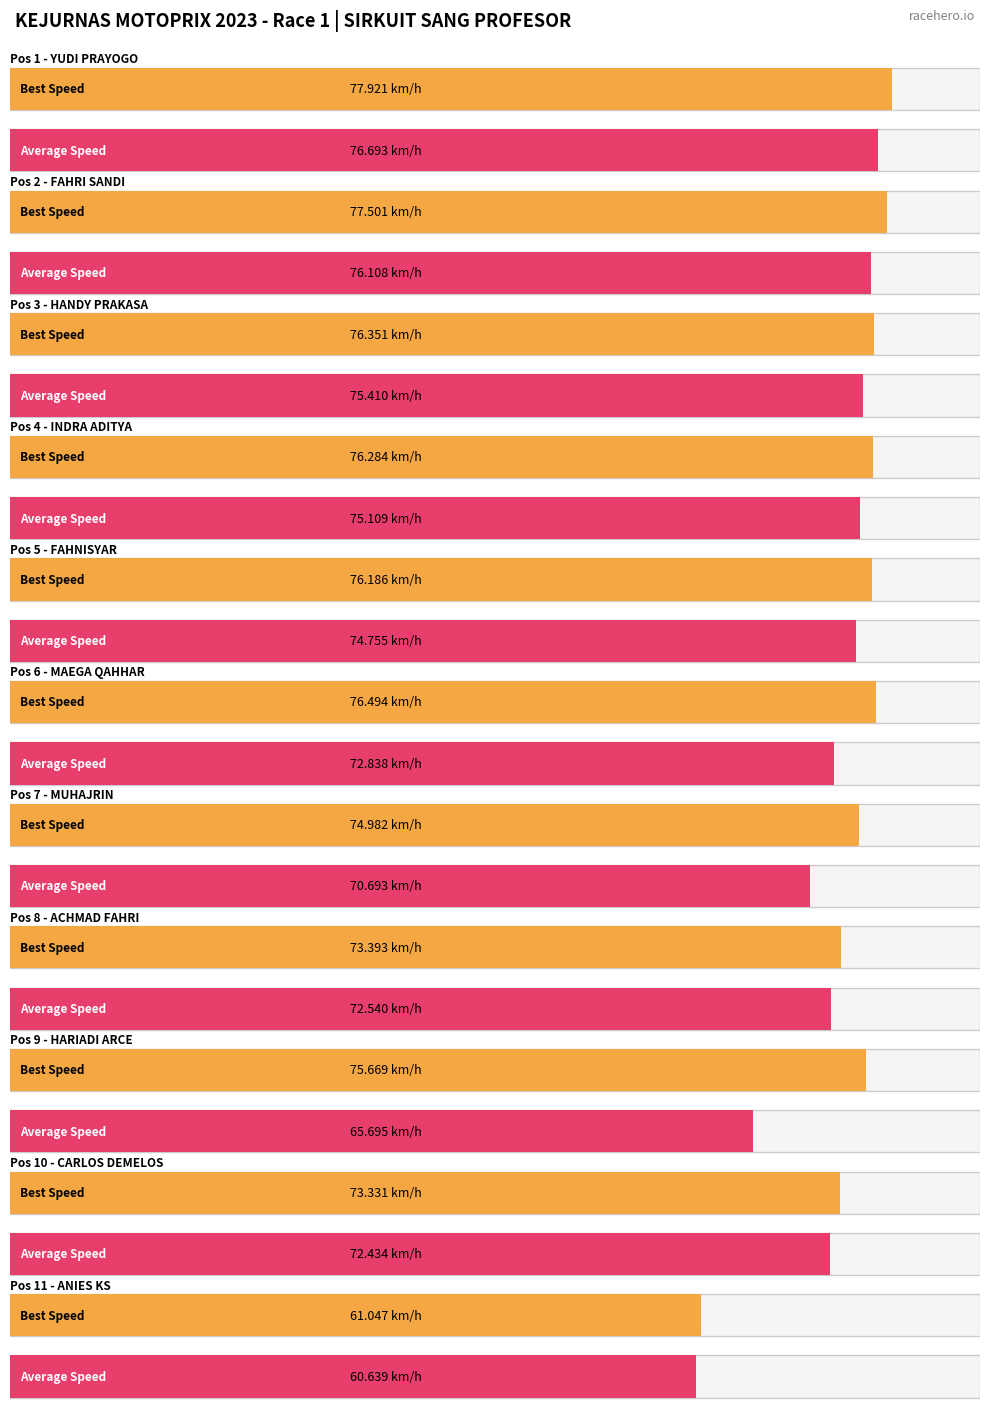

What is the difference between the maximum and second lowest values in the Best Speed series?

4.6